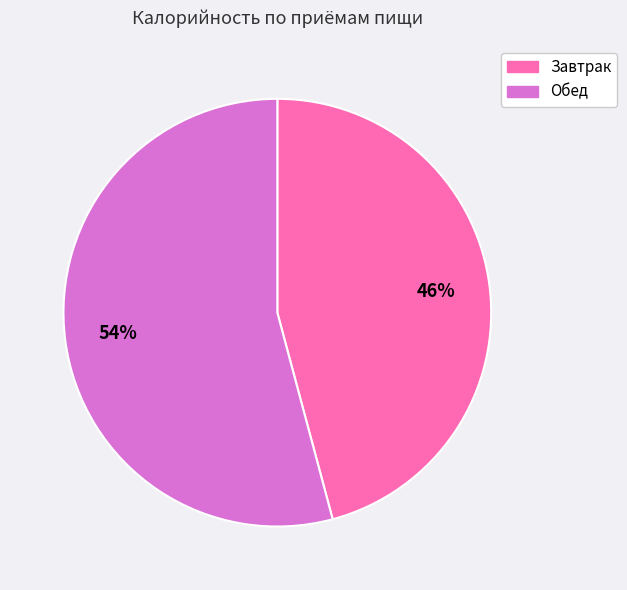

Is there a majority slice in this chart?

Yes